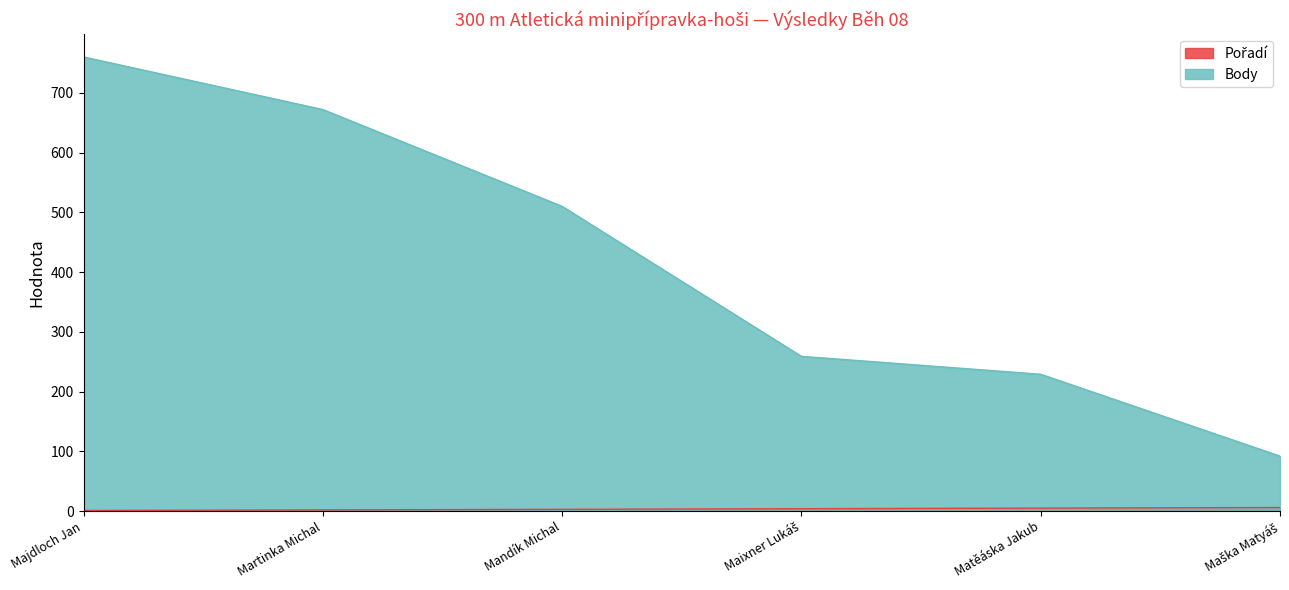

What is the label of the 6th point from the right?

Majdloch Jan